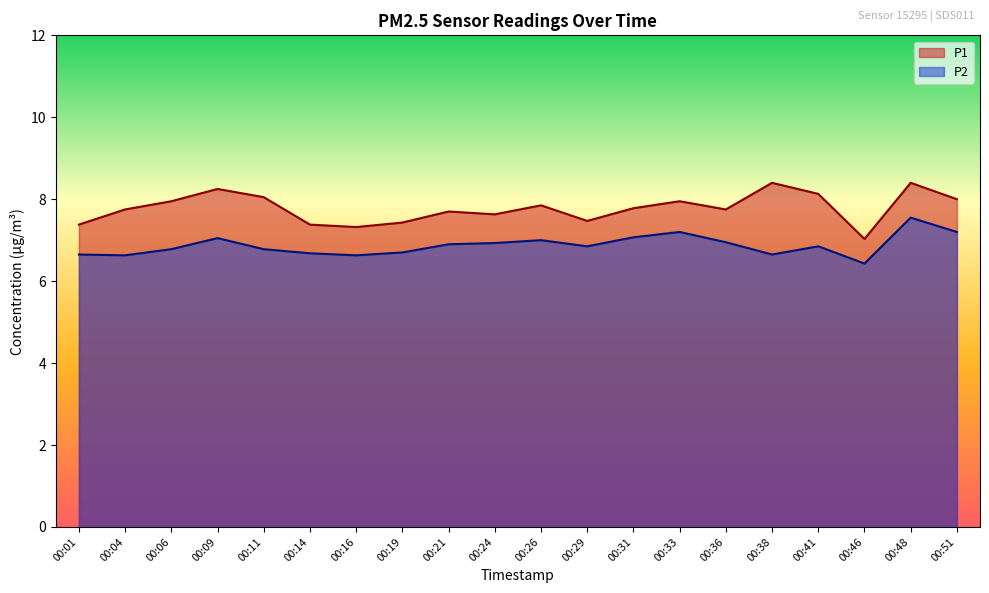

What is the average value of the P1 series?

7.8